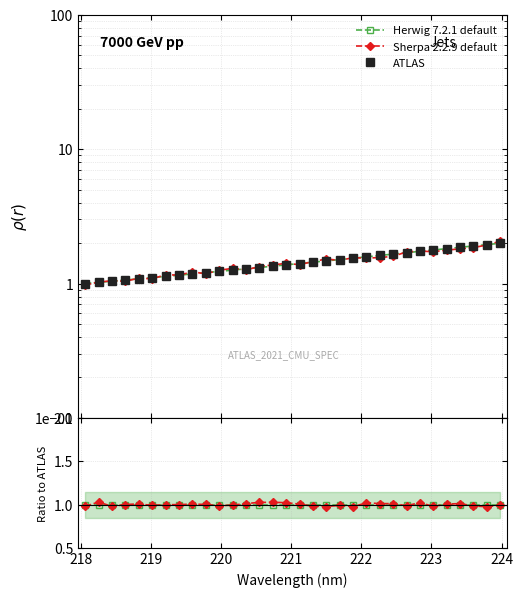

At how many categories does at least one series exceed 1?

31